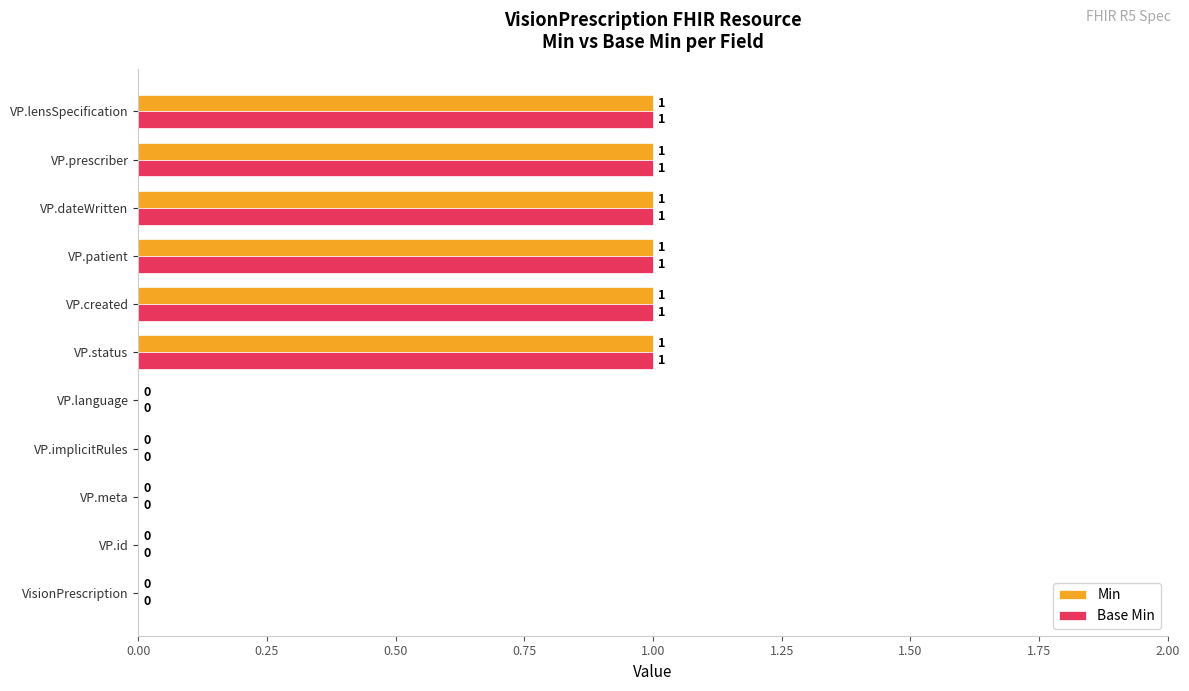

What is the sum of all Base Min values?

6